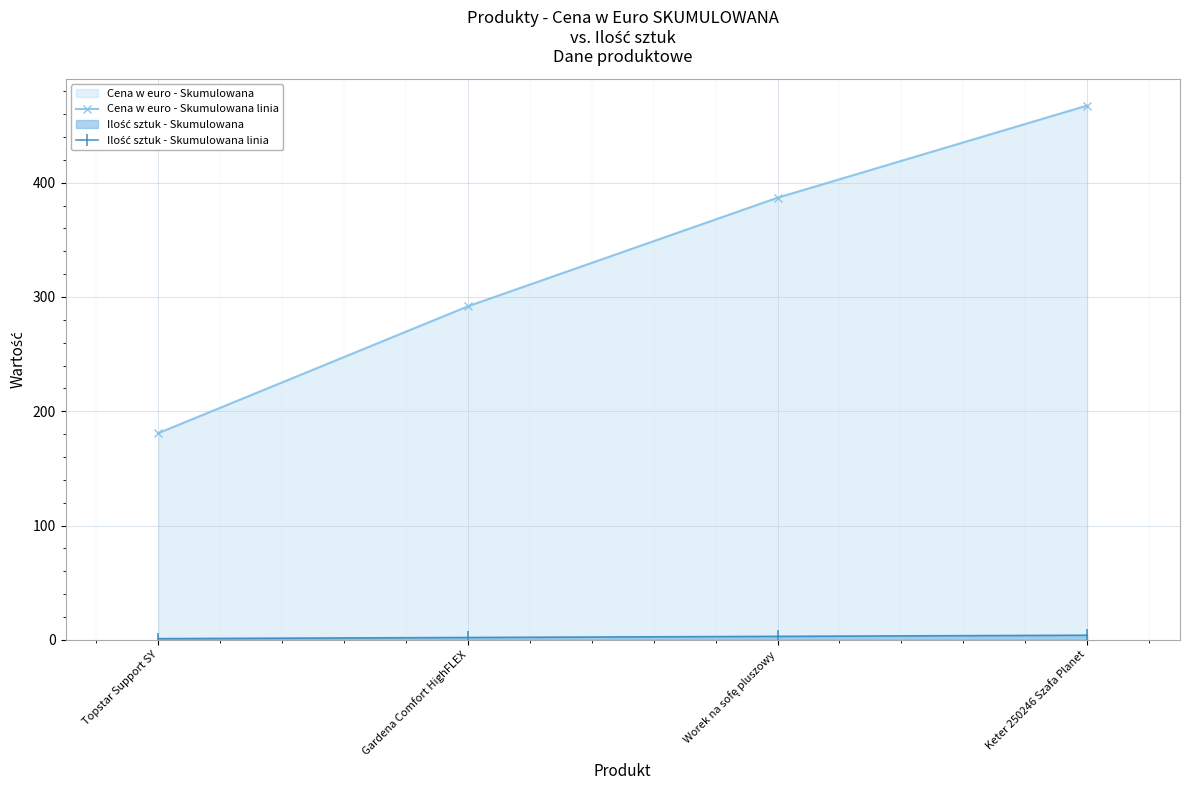

The Ilość sztuk - Skumulowana linia series shows 4.0 at Keter 250246 Szafa Planet. True or false?

True